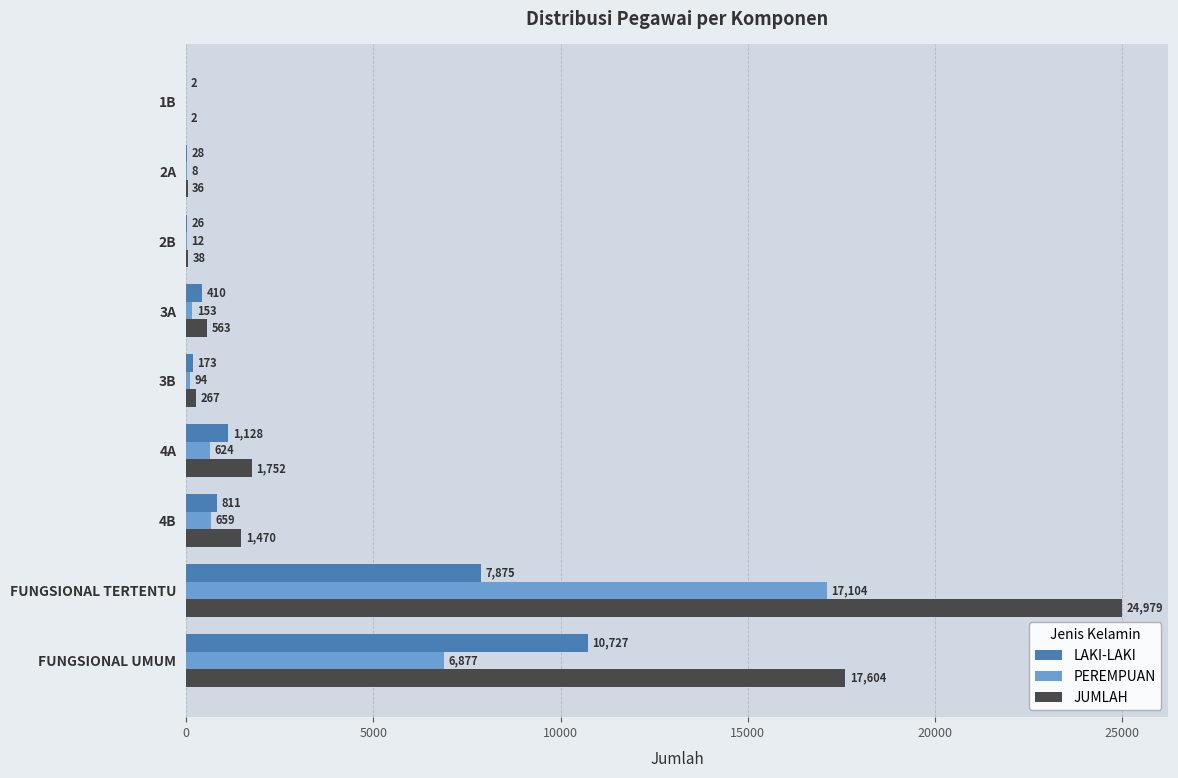

At which label is PEREMPUAN closest to 8552?

FUNGSIONAL UMUM